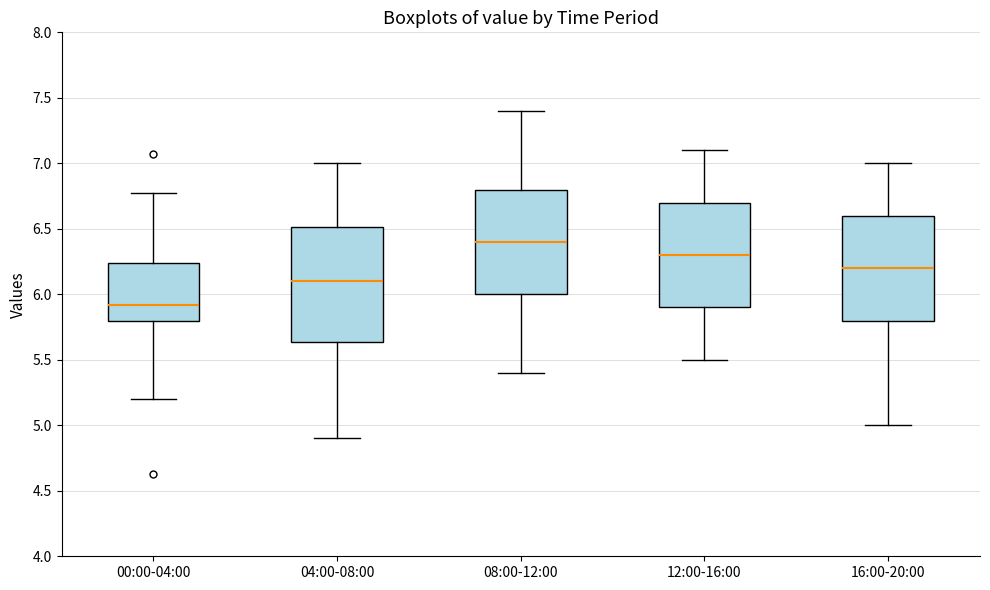

Reading left to right, transcribe this box plot: for each box, give where its median line is, the range the box spans, and where its two whiskers end, as read against the y-axis. The values are not printed on the chart, so give them approximately, as read against the axis.

00:00-04:00: median 5.90, box 5.80 to 6.25, whiskers 5.20 to 6.75
04:00-08:00: median 6.10, box 5.65 to 6.50, whiskers 4.90 to 7.00
08:00-12:00: median 6.40, box 6.00 to 6.80, whiskers 5.40 to 7.40
12:00-16:00: median 6.30, box 5.90 to 6.70, whiskers 5.50 to 7.10
16:00-20:00: median 6.20, box 5.80 to 6.60, whiskers 5.00 to 7.00